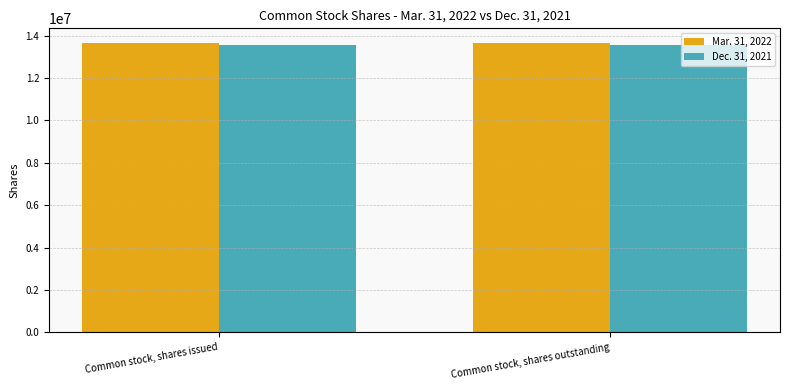

The Mar. 31, 2022 series shows 24001155 at Common stock, shares issued. True or false?

False